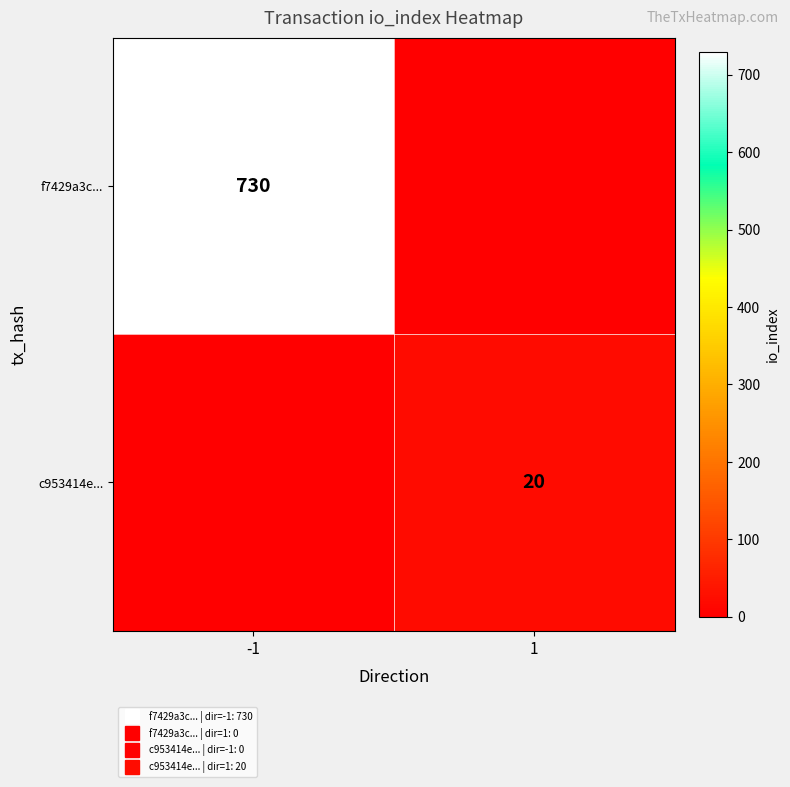

At which category is the sum across all series the highest?

-1